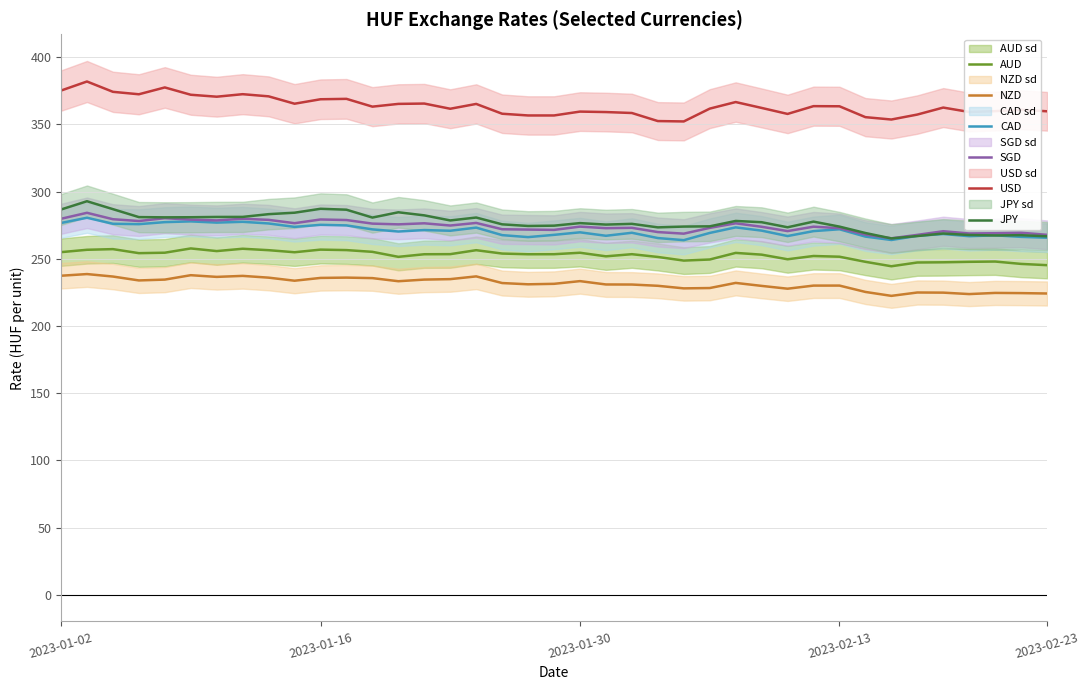

What is the maximum value for NZD?

238.6